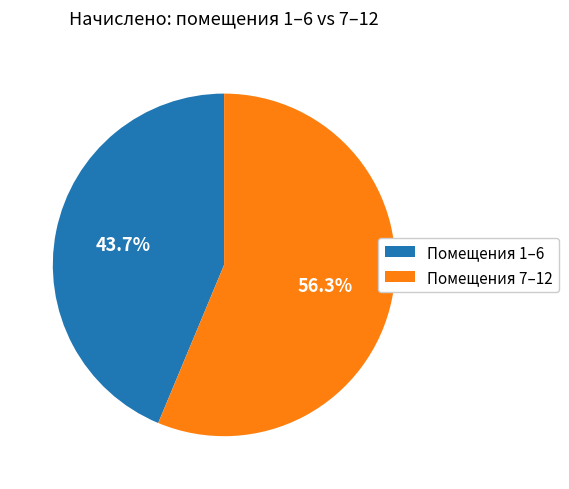

To the nearest percent, what is the difference between the largest and smallest slice percentages?

13%